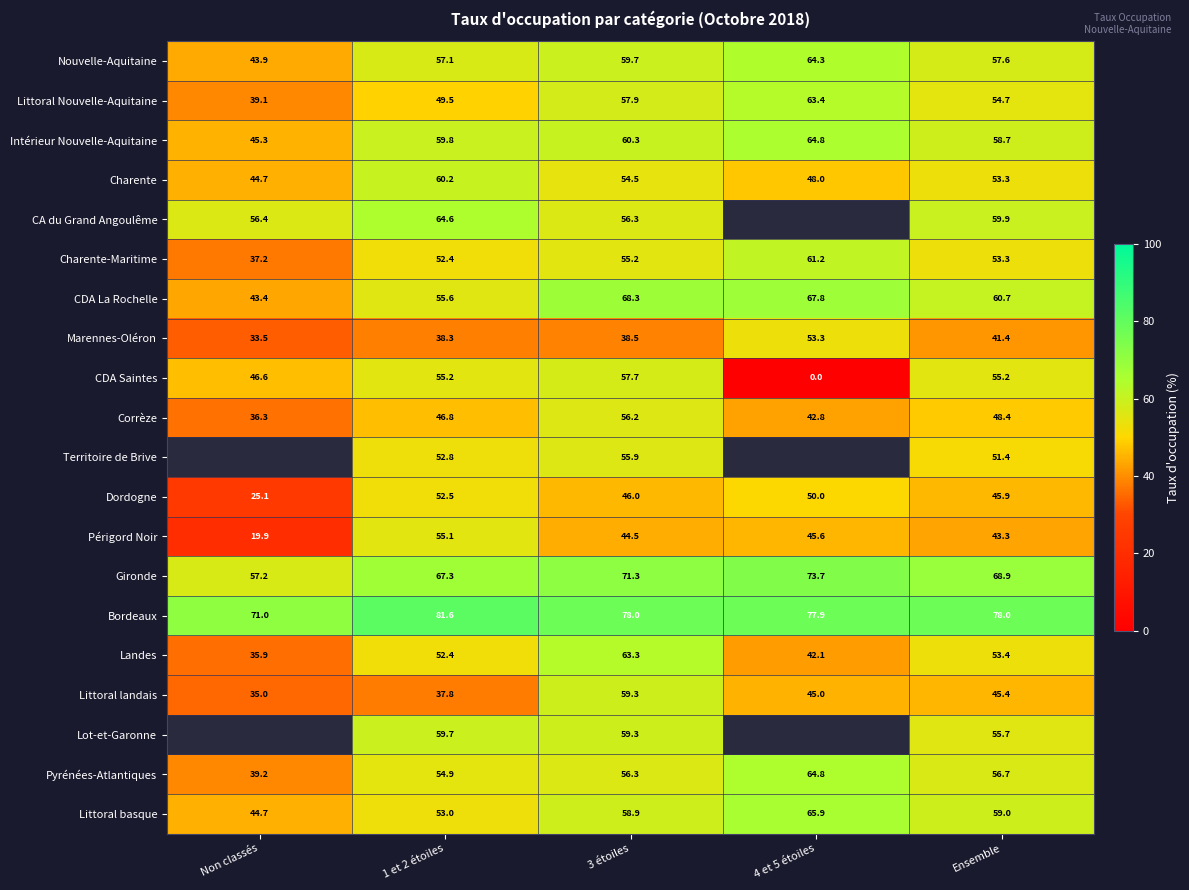

Which has a higher value, Non classés or 3 étoiles?

3 étoiles